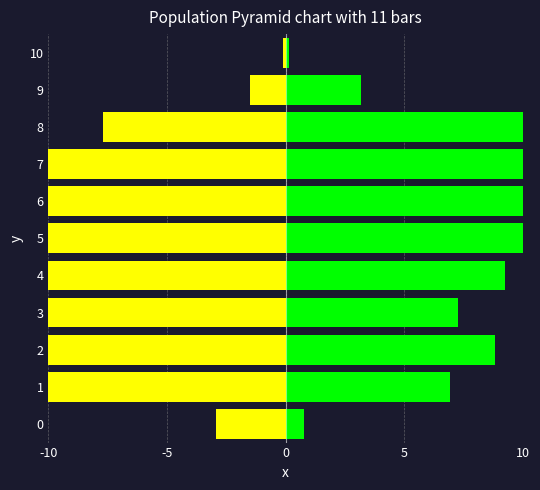

Which series has the largest total across all categories?

Ost 2011 (%)